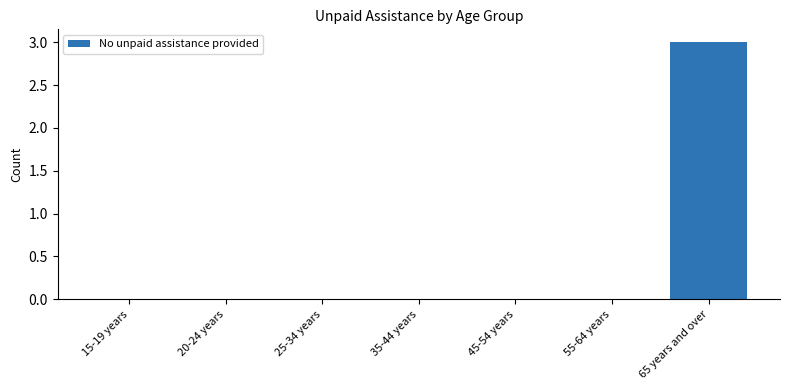

Between 65 years and over and 20-24 years, which is larger?

65 years and over